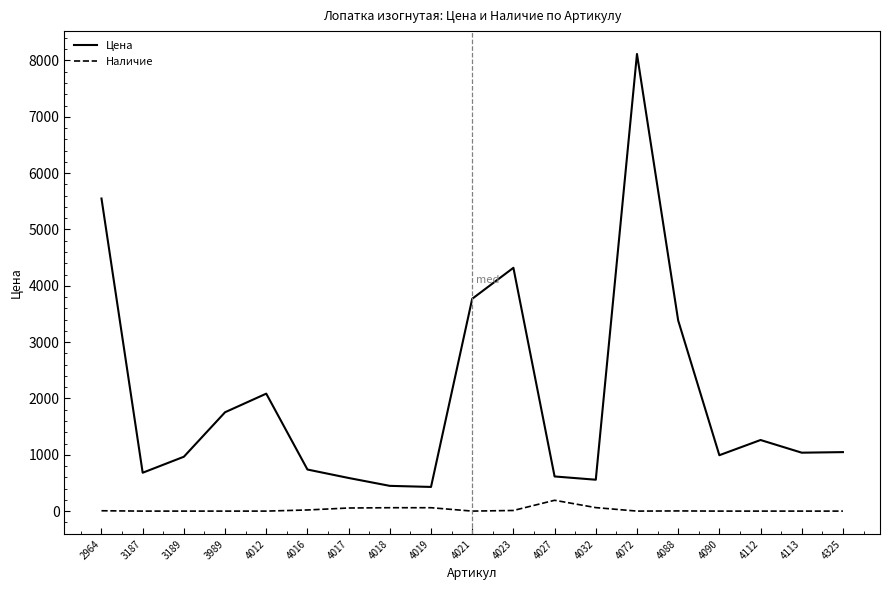

Is this an area chart (filled region under the line)?

No